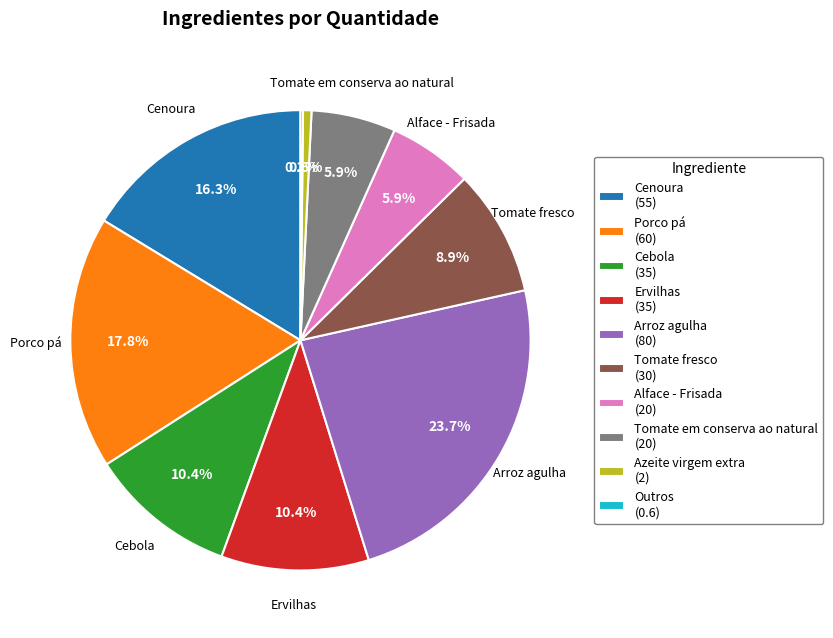

Which has a higher value, Cenoura (55) or Alface - Frisada (20)?

Cenoura (55)